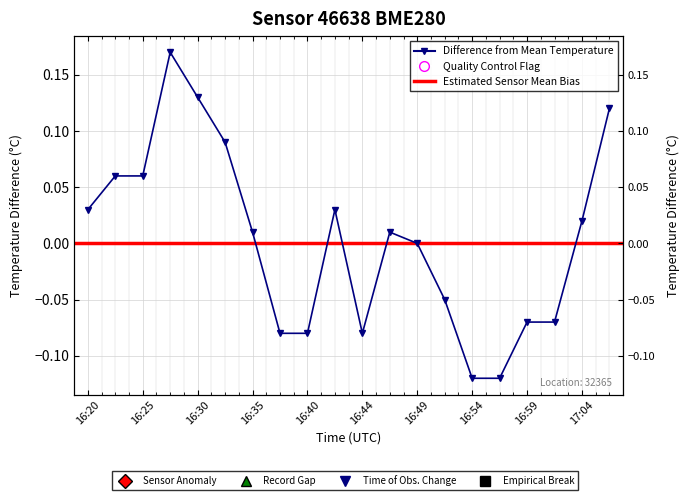

What is the change in value from 16:25 to 16:44?

-0.1